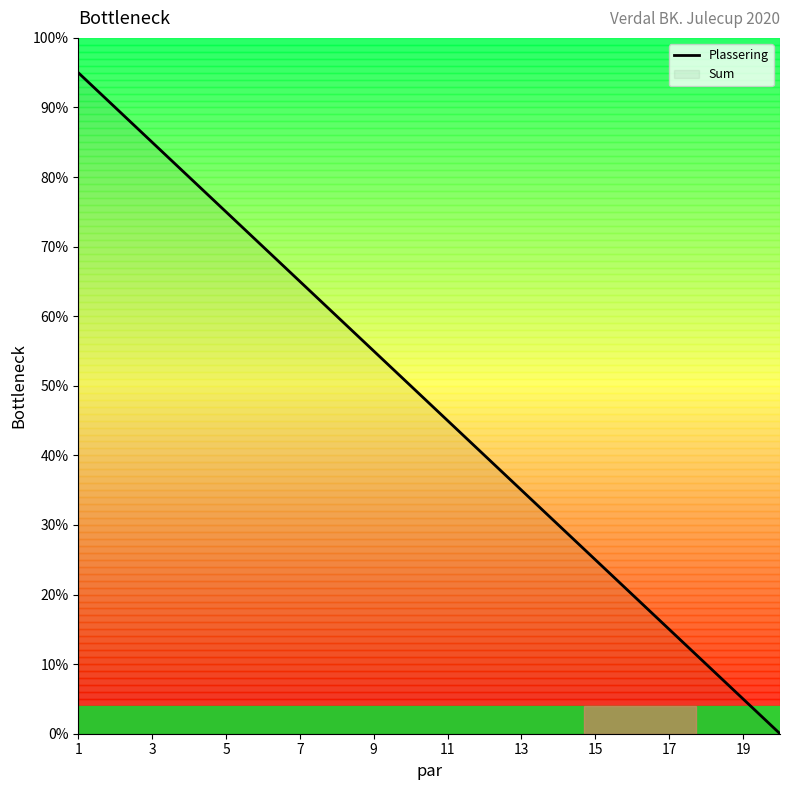

Count the number of data series in this chart.

1